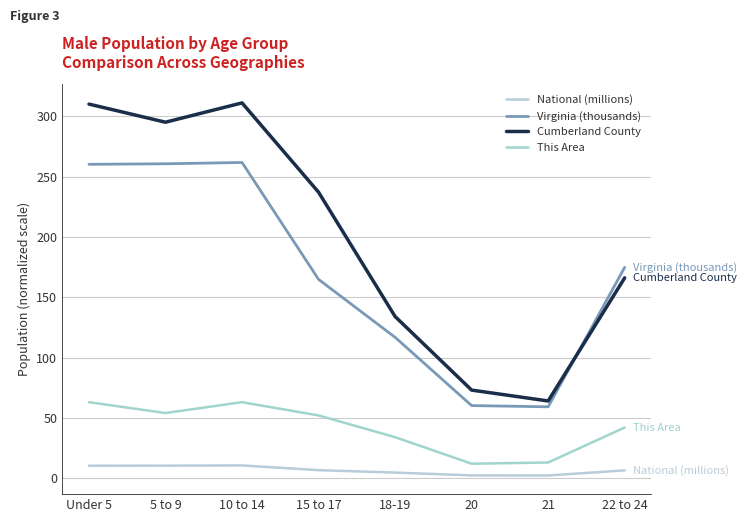

What is the maximum value shown in the chart?

311.0